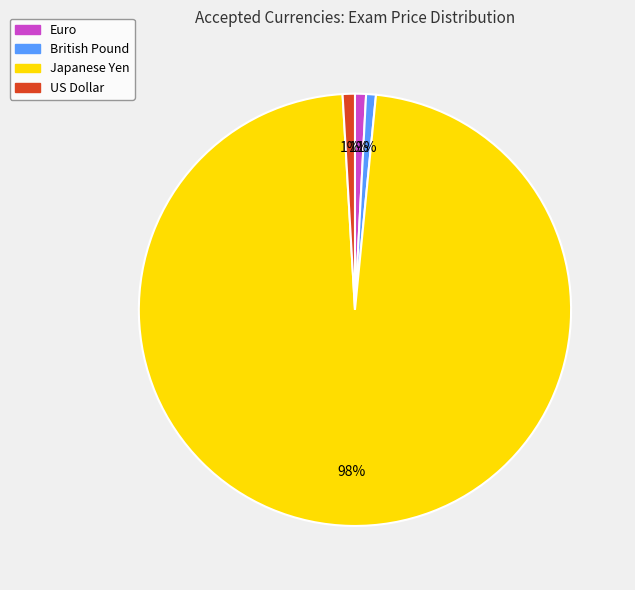

Combined, do Japanese Yen and US Dollar account for over 50%?

Yes